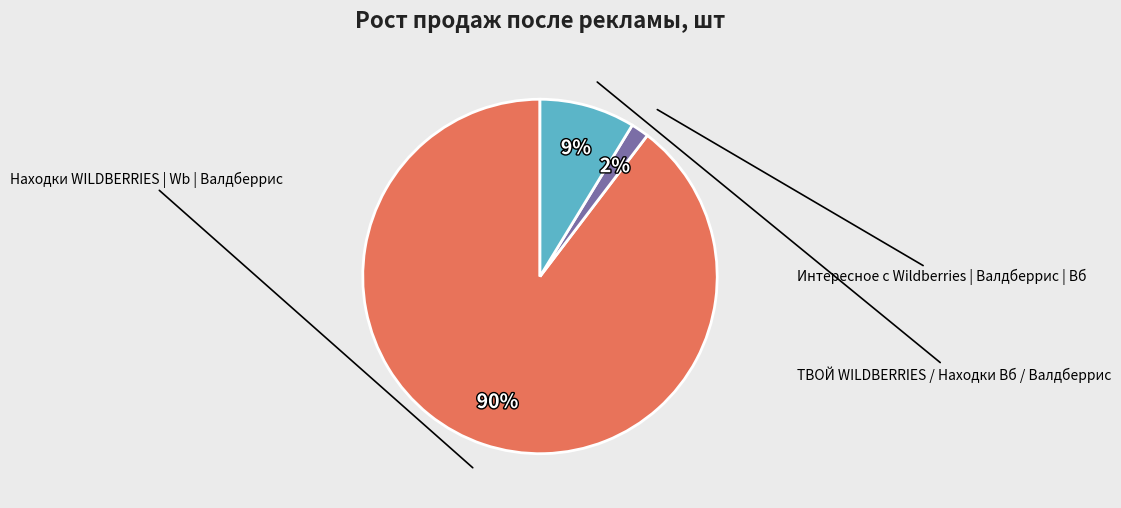

To the nearest percent, what portion does Интересное с Wildberries | Валдберрис | Вб represent?

2%